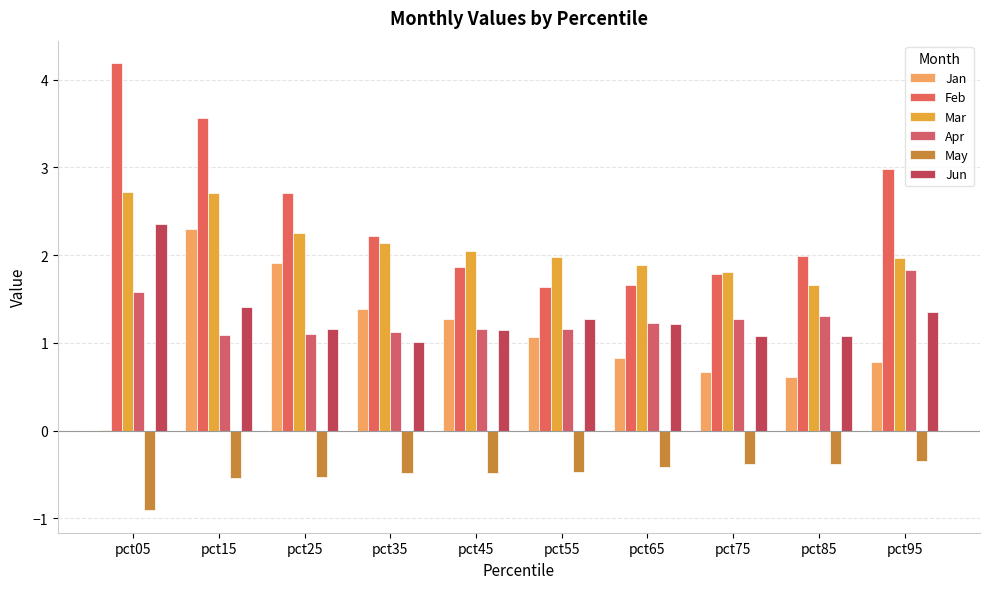

What is the difference between the maximum and second lowest values in the Mar series?

0.9